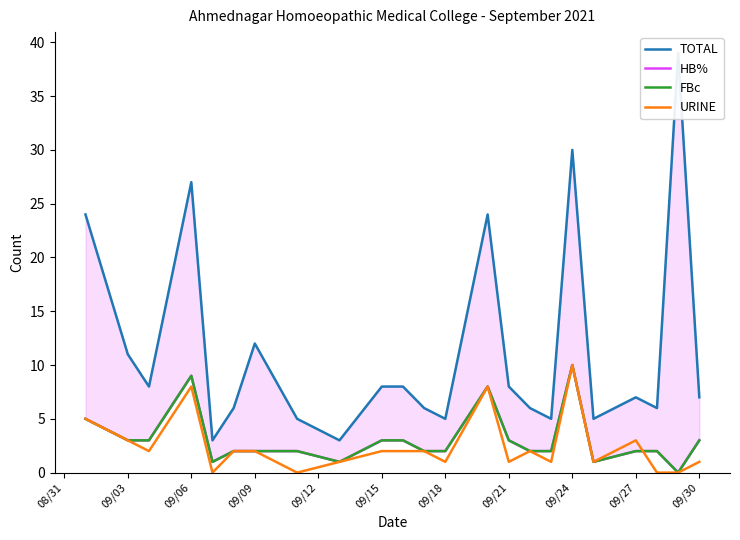

Is this an area chart (filled region under the line)?

No